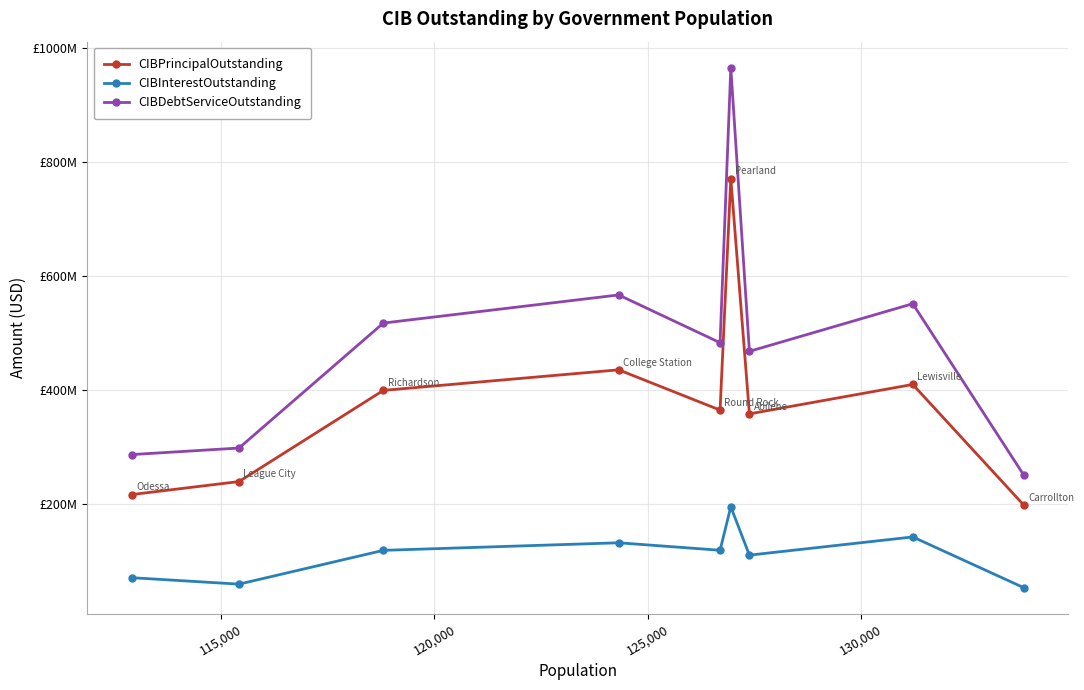

Reading left to right, transcribe all the data shown in this chart.

CIBPrincipalOutstanding: 216310000.0	239095000.0	399240000.0	435360000.0	364600000.0	771335000.0	358020000.0	409685000.0	197575000.0
CIBInterestOutstanding: 70201500.0	58901545.6	118257854.2	131547267.3	118420818.8	194806738.1	109833261.5	141822000.0	52626432.6
CIBDebtServiceOutstanding: 286511500.0	297996545.6	517497854.2	566907267.3	483020818.8	966141738.1	467853261.4	551507000.0	250201432.6